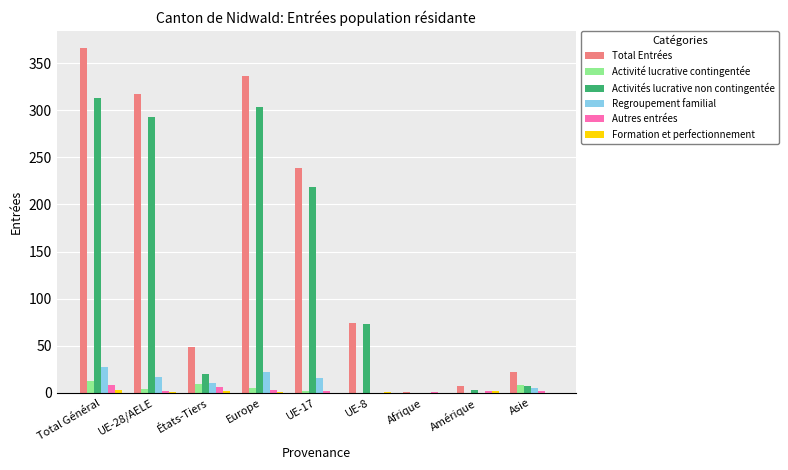

What is the sum of all Activités lucrative non contingentée values?

1231